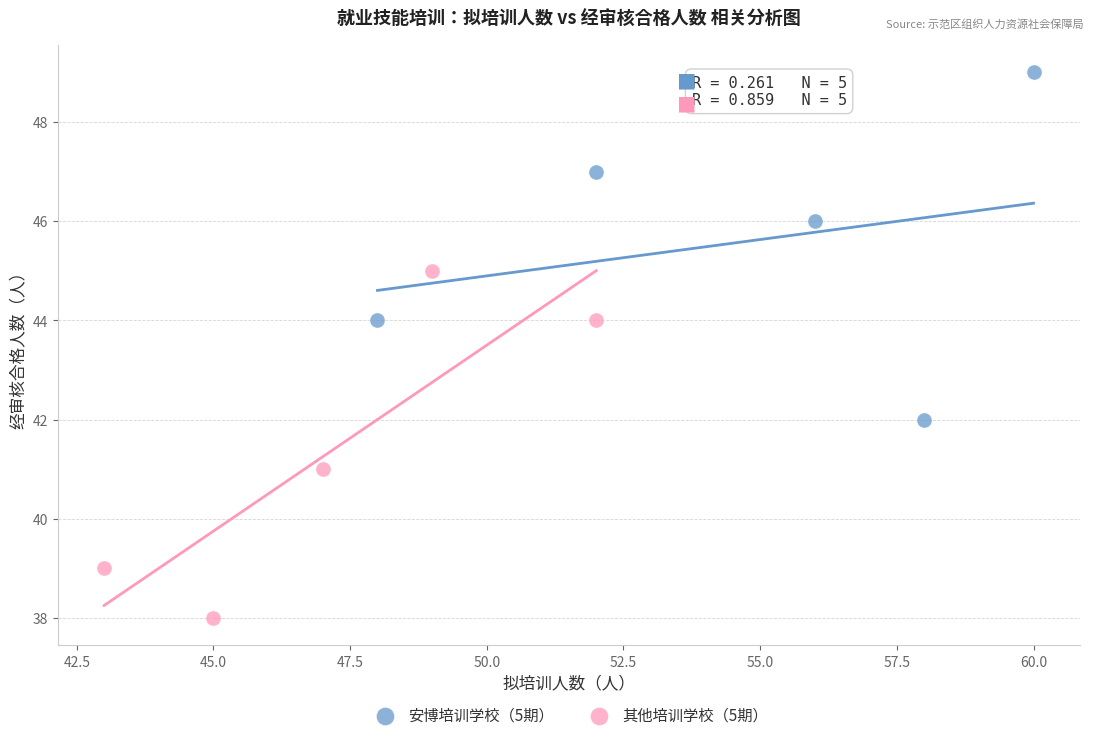

Which series reaches the maximum Y coordinate?

安博培训学校（5期）